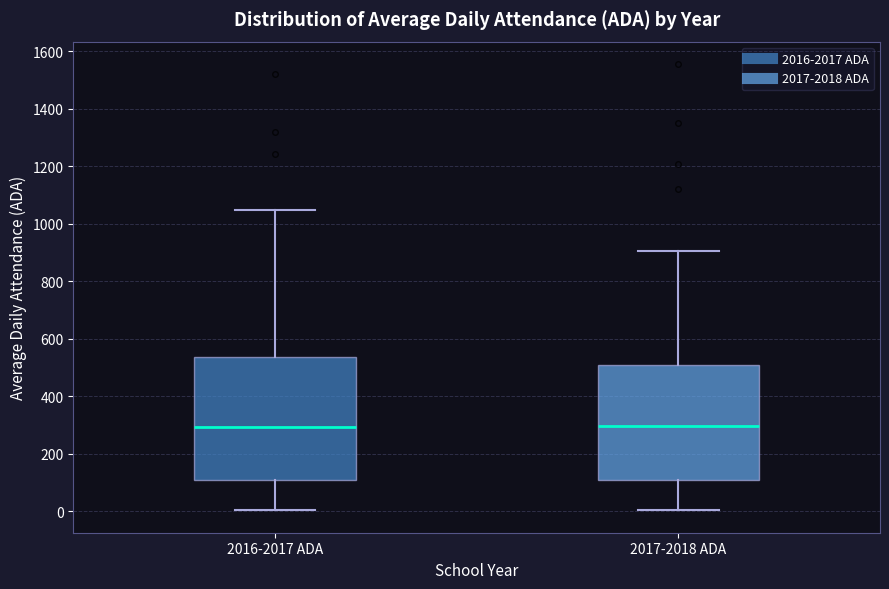

Reading left to right, transcribe this box plot: for each box, give where its median line is, the range the box spans, and where its two whiskers end, as read against the y-axis. The values are not printed on the chart, so give them approximately, as read against the axis.

2016-2017 ADA: median 300, box 100 to 540, whiskers 0 to 1040
2017-2018 ADA: median 300, box 100 to 520, whiskers 0 to 900